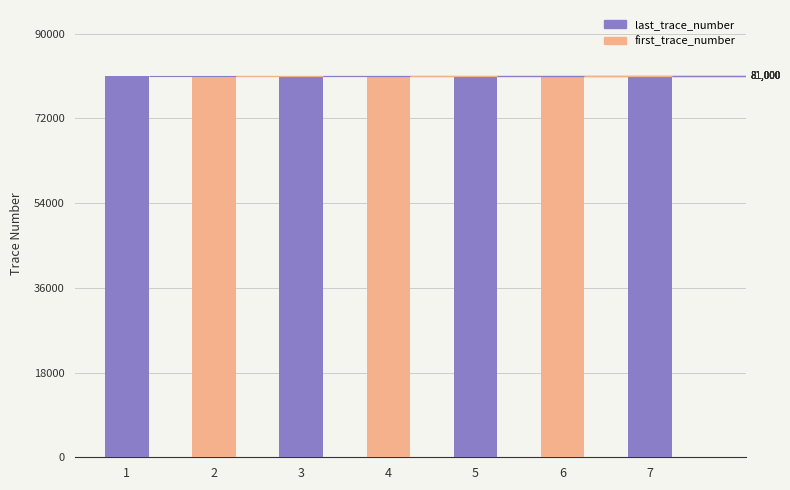

Rank the categories by last_trace_number value from lowest to highest.

1, 2, 3, 4, 5, 6, 7